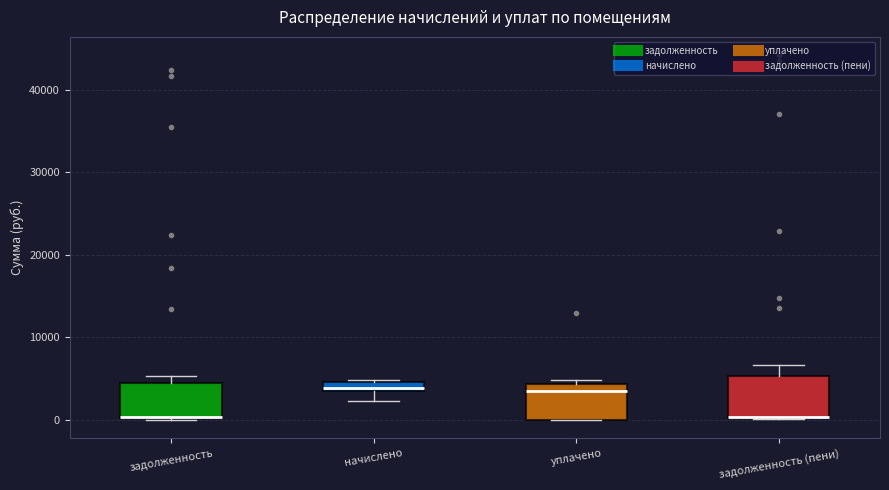

Where is the lower edge of the box for начислено on the y-axis? The values are not printed on the chart, so give them approximately, as read against the axis.

4000